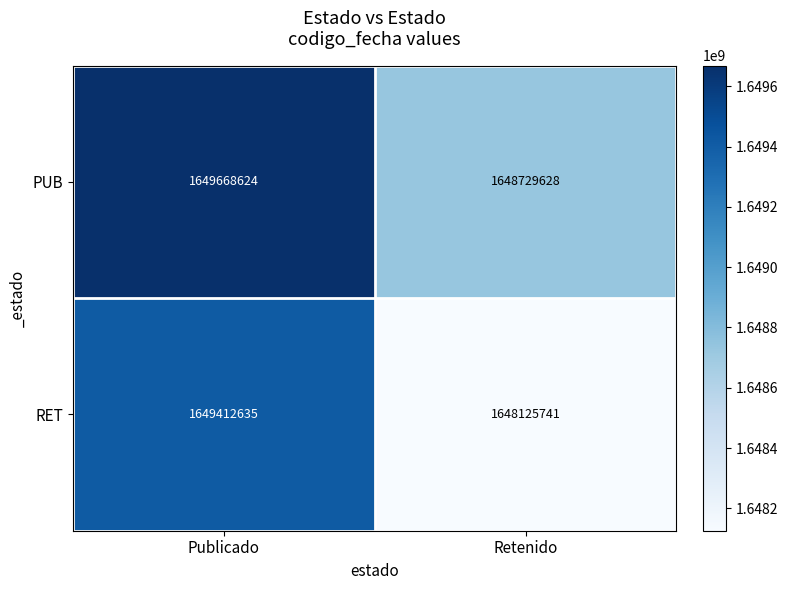

What is the sum of all RET values?

3297538376